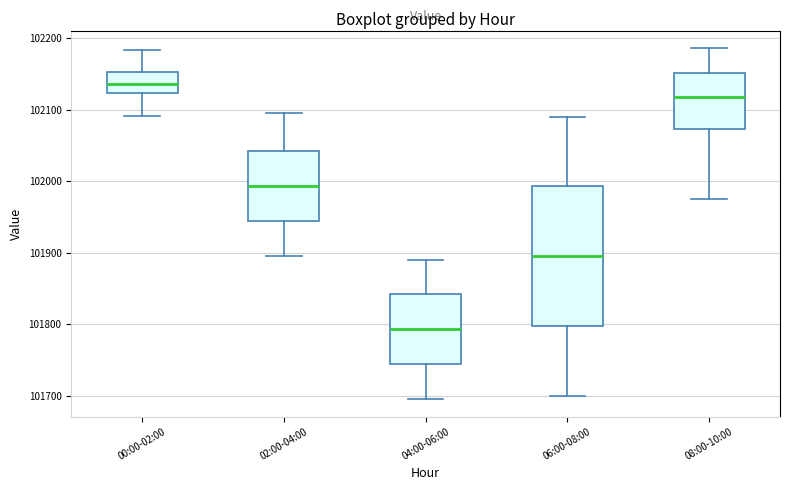

Reading left to right, transcribe this box plot: for each box, give where its median line is, the range the box spans, and where its two whiskers end, as read against the y-axis. The values are not printed on the chart, so give them approximately, as read against the axis.

00:00-02:00: median 102140, box 102120 to 102150, whiskers 102090 to 102180
02:00-04:00: median 101990, box 101940 to 102040, whiskers 101900 to 102100
04:00-06:00: median 101790, box 101740 to 101840, whiskers 101700 to 101890
06:00-08:00: median 101900, box 101800 to 101990, whiskers 101700 to 102090
08:00-10:00: median 102120, box 102070 to 102150, whiskers 101980 to 102190